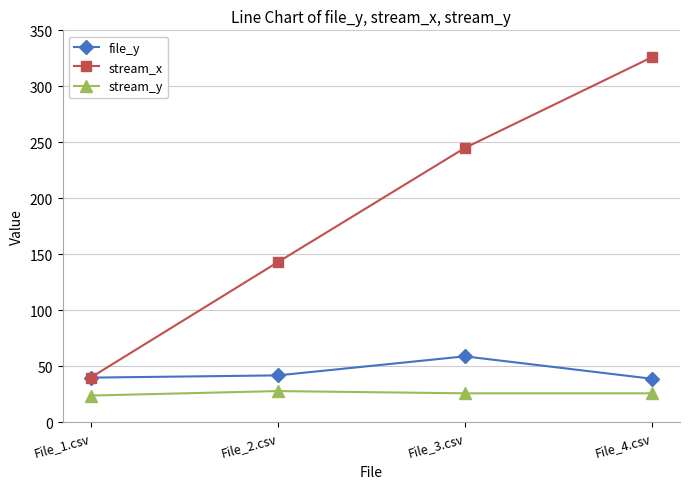

At which label is stream_x closest to 183?

File_2.csv